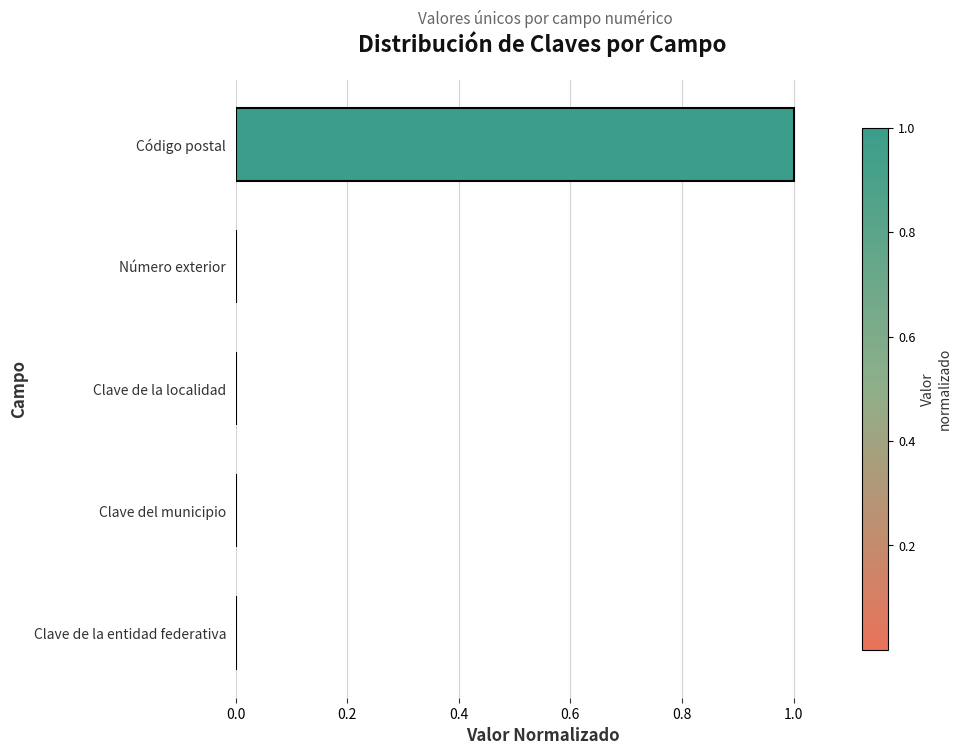

Are the bars horizontal?

Yes